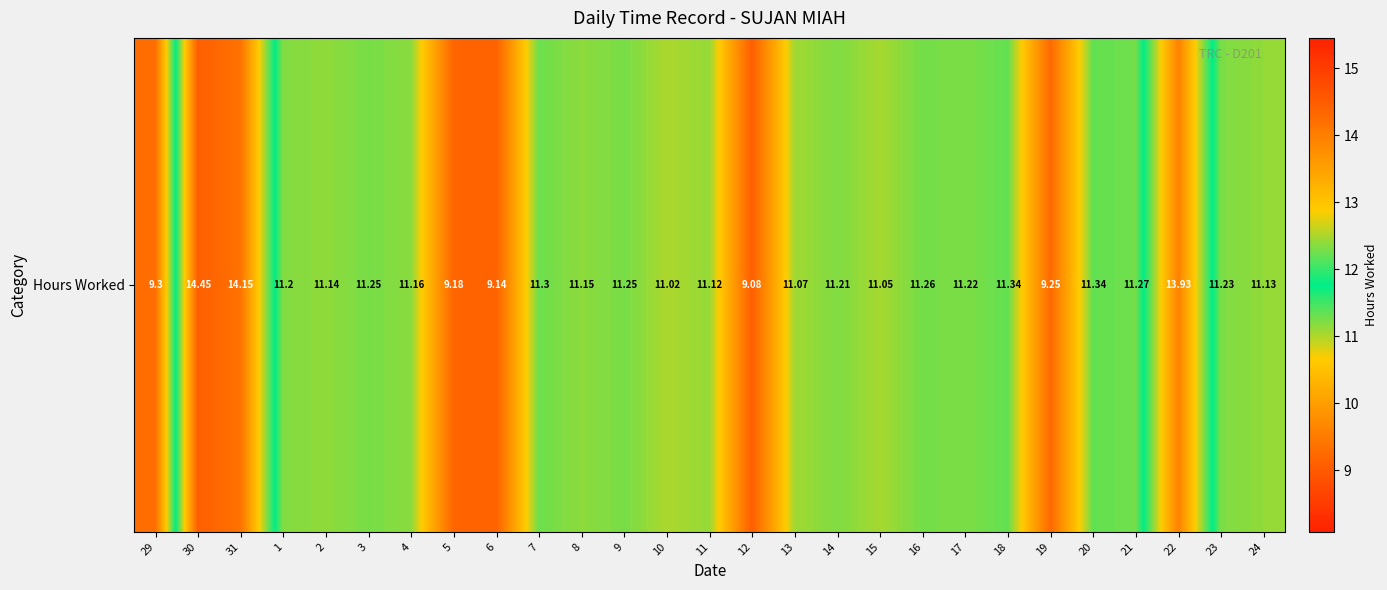

Where does the data first go above 11?

30